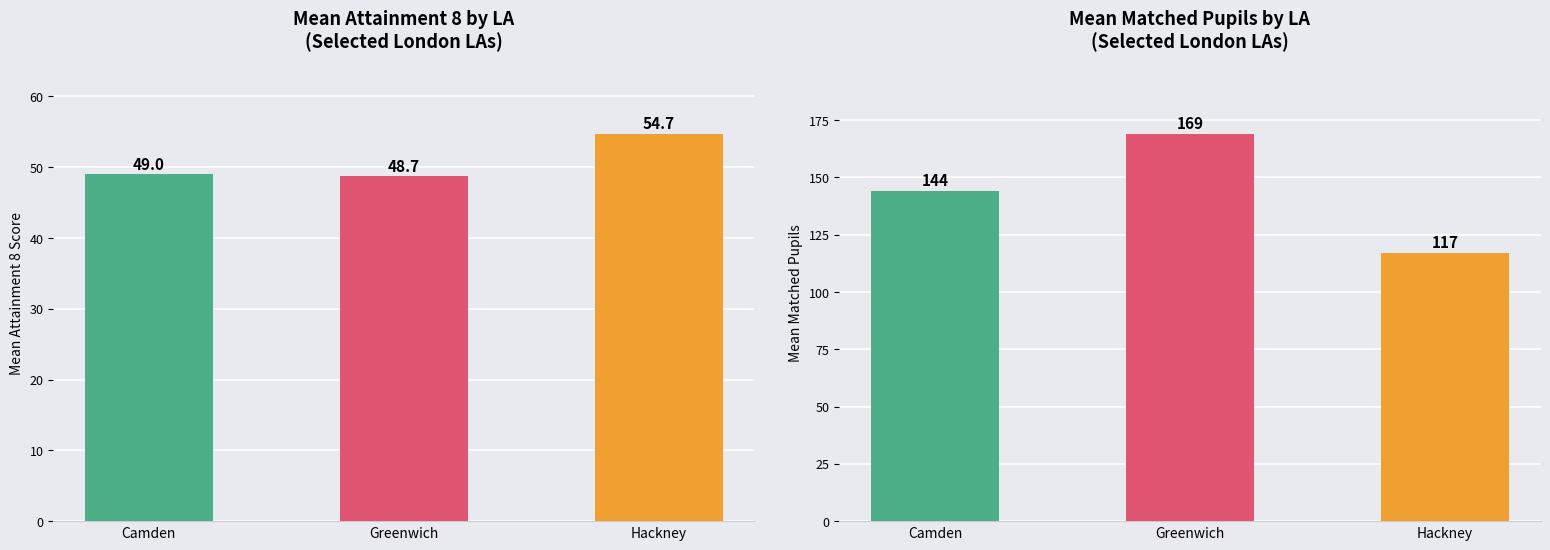

Count the number of categories in the chart.

3